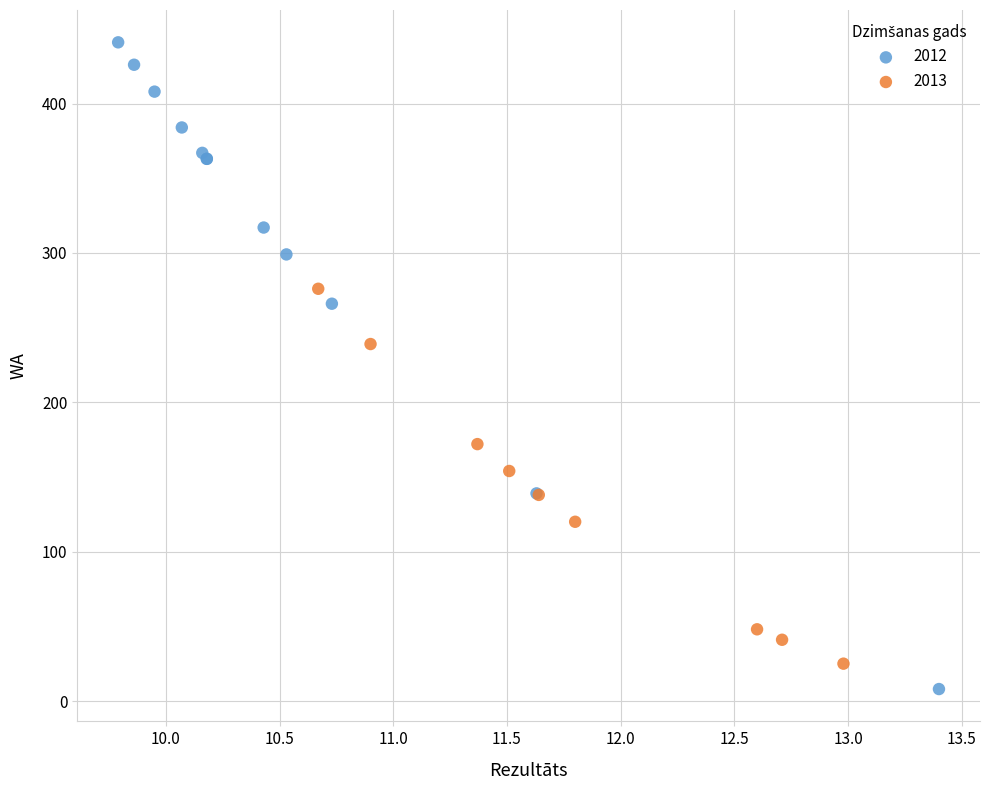

Which series has the largest Y range (max minus min)?

2012